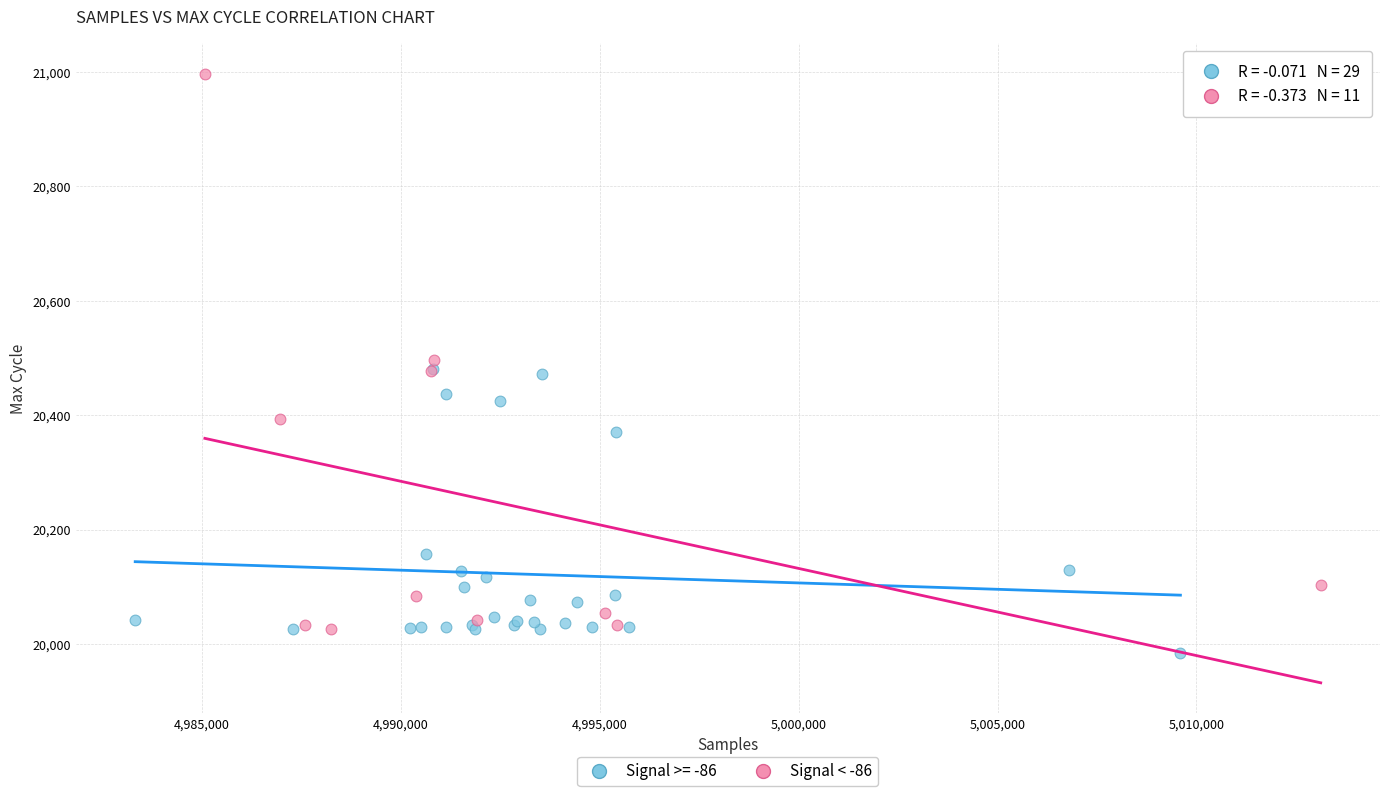

Which series has the widest spread of Y values?

Signal < -86